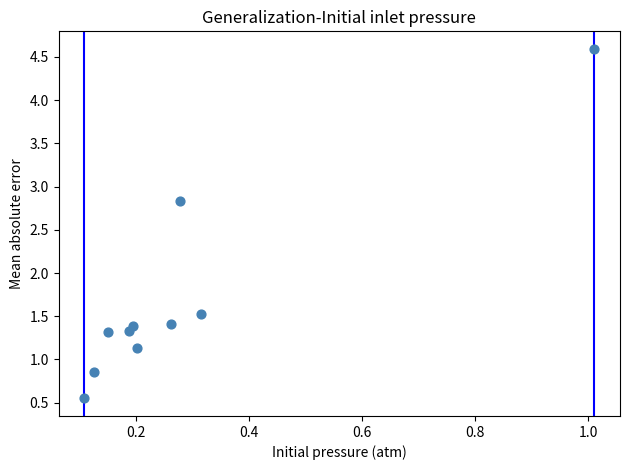

What is the average X value?

0.3